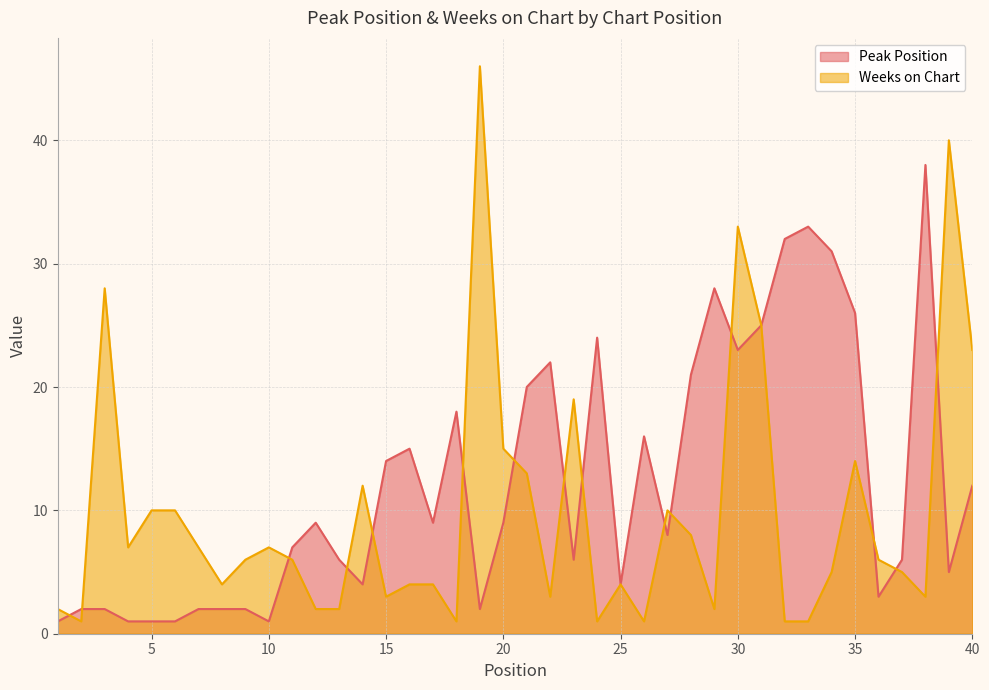

How many interior local valleys does the Peak Position series have?

10